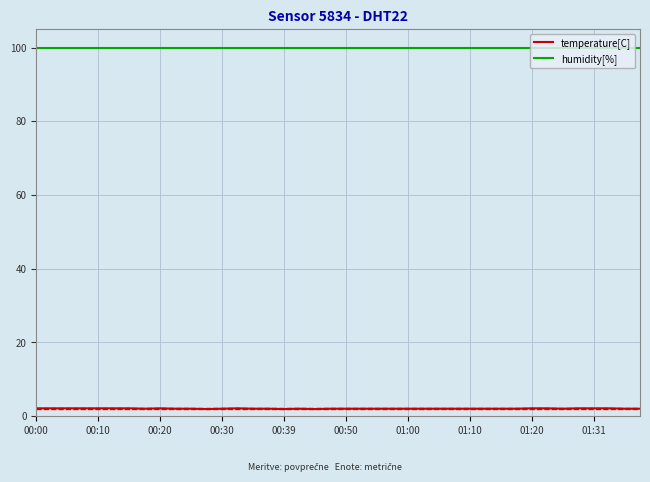

True or false: temperature[C] and humidity[%] cross at least once.

False